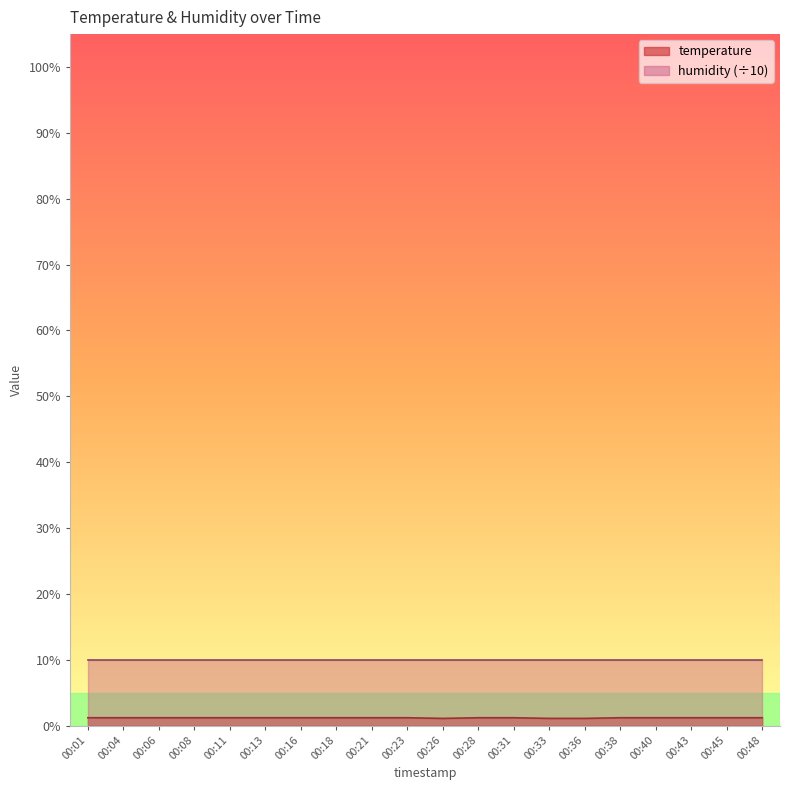

How many interior local valleys (lower than both neighbors) does the data have?

1